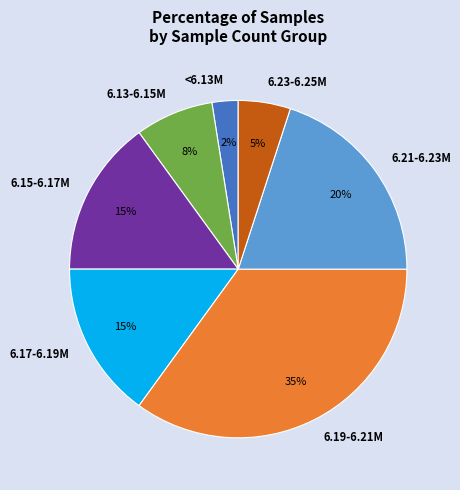

Do 6.23-6.25M and 6.13-6.15M together represent more than half of the pie?

No